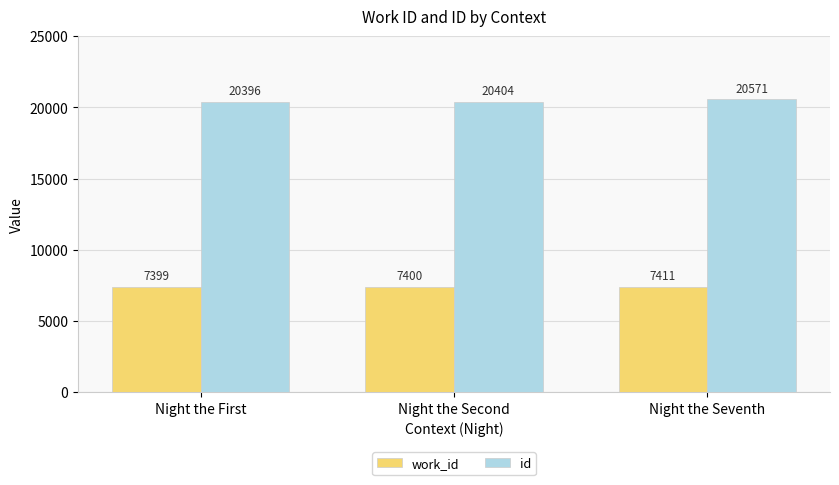

What is the value of the work_id bar at the 2nd from the left?

7400